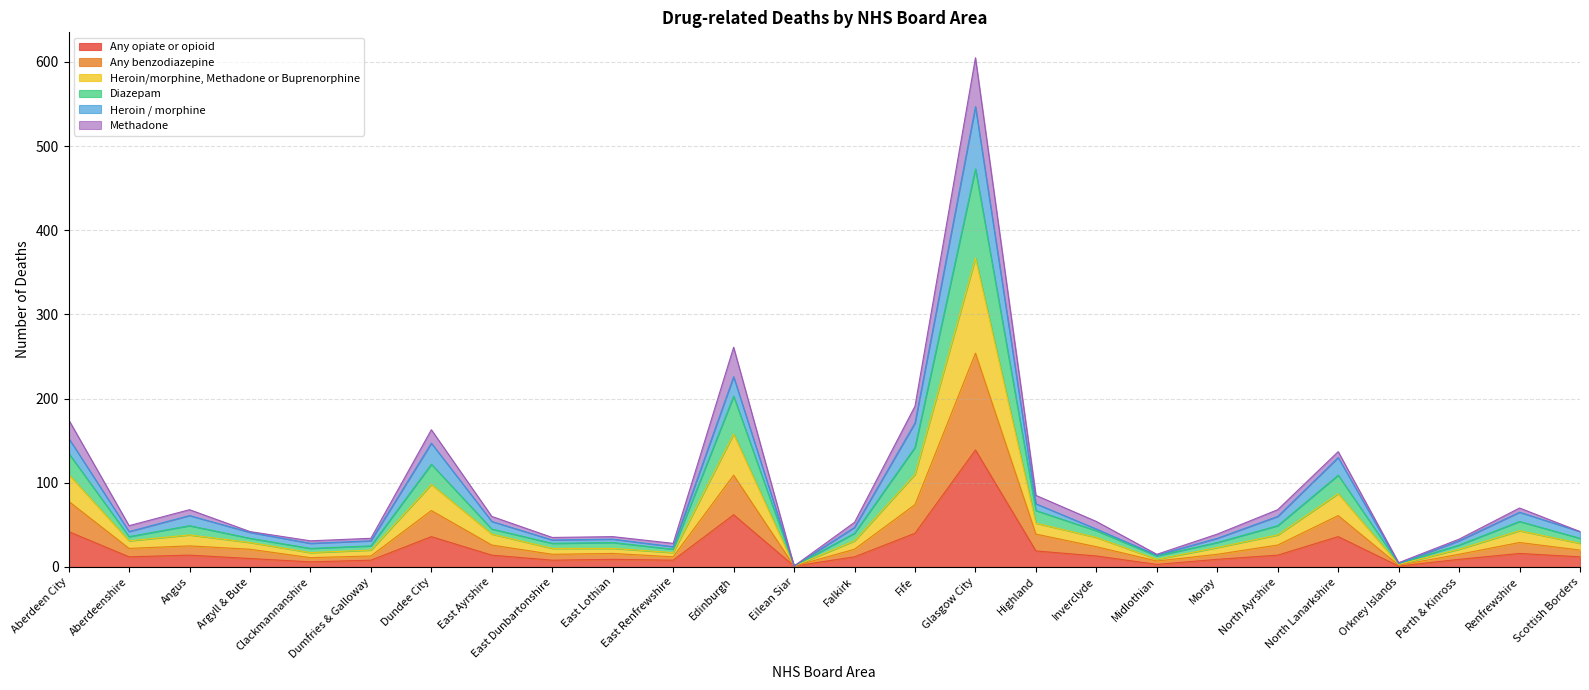

What is the difference between the second highest and minimum values in the Any opiate or opioid series?

61